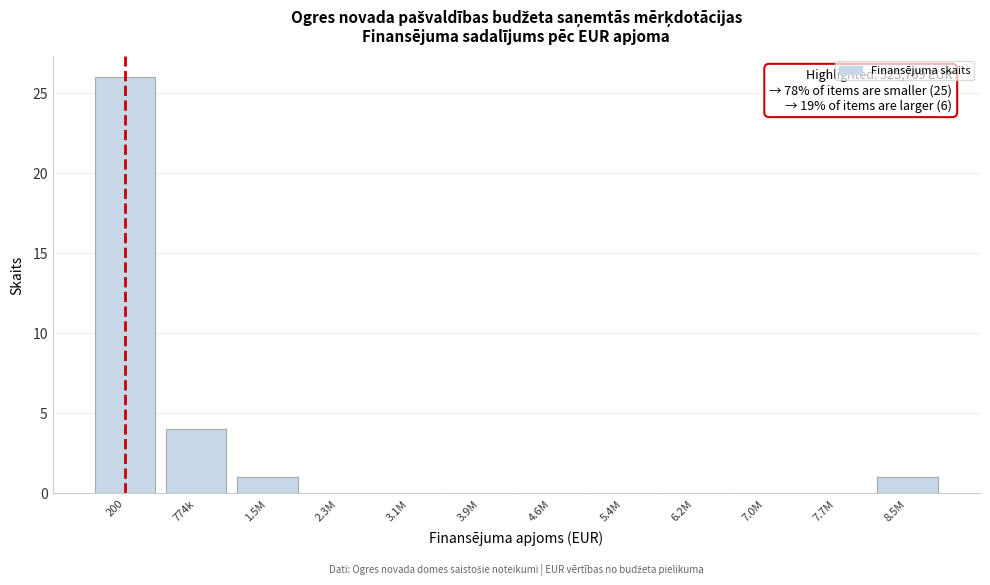

Reading right to left, extract all data points from this chart.

8.5M=1	7.7M=0	7.0M=0	6.2M=0	5.4M=0	4.6M=0	3.9M=0	3.1M=0	2.3M=0	1.5M=1	774k=4	200=26